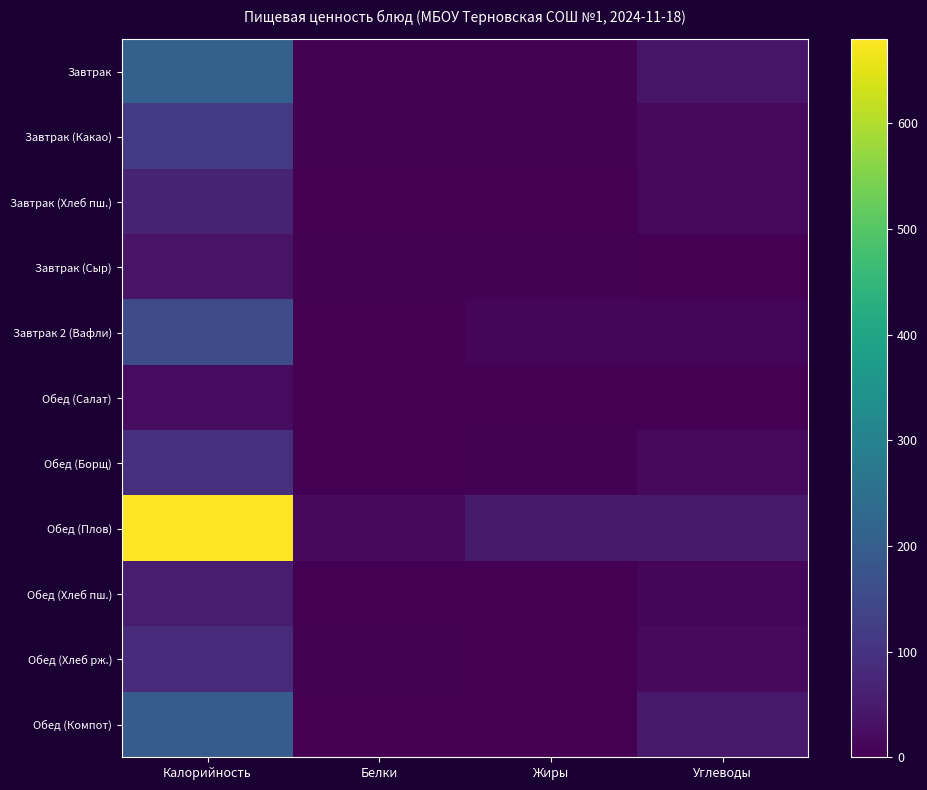

Reading left to right, extract all data points from this chart.

Завтрак: Калорийность=208.0	Белки=5.0	Жиры=4.0	Углеводы=38.0
Завтрак (Какао): Калорийность=115.0	Белки=4.1	Жиры=3.5	Углеводы=15.0
Завтрак (Хлеб пш.): Калорийность=64.0	Белки=2.4	Жиры=0.0	Углеводы=15.0
Завтрак (Сыр): Калорийность=35.0	Белки=3.0	Жиры=4.0	Углеводы=0.0
Завтрак 2 (Вафли): Калорийность=159.0	Белки=1.0	Жиры=9.0	Углеводы=13.0
Обед (Салат): Калорийность=23.0	Белки=0.0	Жиры=1.0	Углеводы=2.0
Обед (Борщ): Калорийность=95.0	Белки=2.0	Жиры=3.0	Углеводы=15.0
Обед (Плов): Калорийность=680.0	Белки=17.0	Жиры=49.0	Углеводы=46.0
Обед (Хлеб пш.): Калорийность=53.4	Белки=2.0	Жиры=0.2	Углеводы=12.1
Обед (Хлеб рж.): Калорийность=82.7	Белки=3.3	Жиры=0.6	Углеводы=16.7
Обед (Компот): Калорийность=195.0	Белки=2.0	Жиры=0.0	Углеводы=47.0